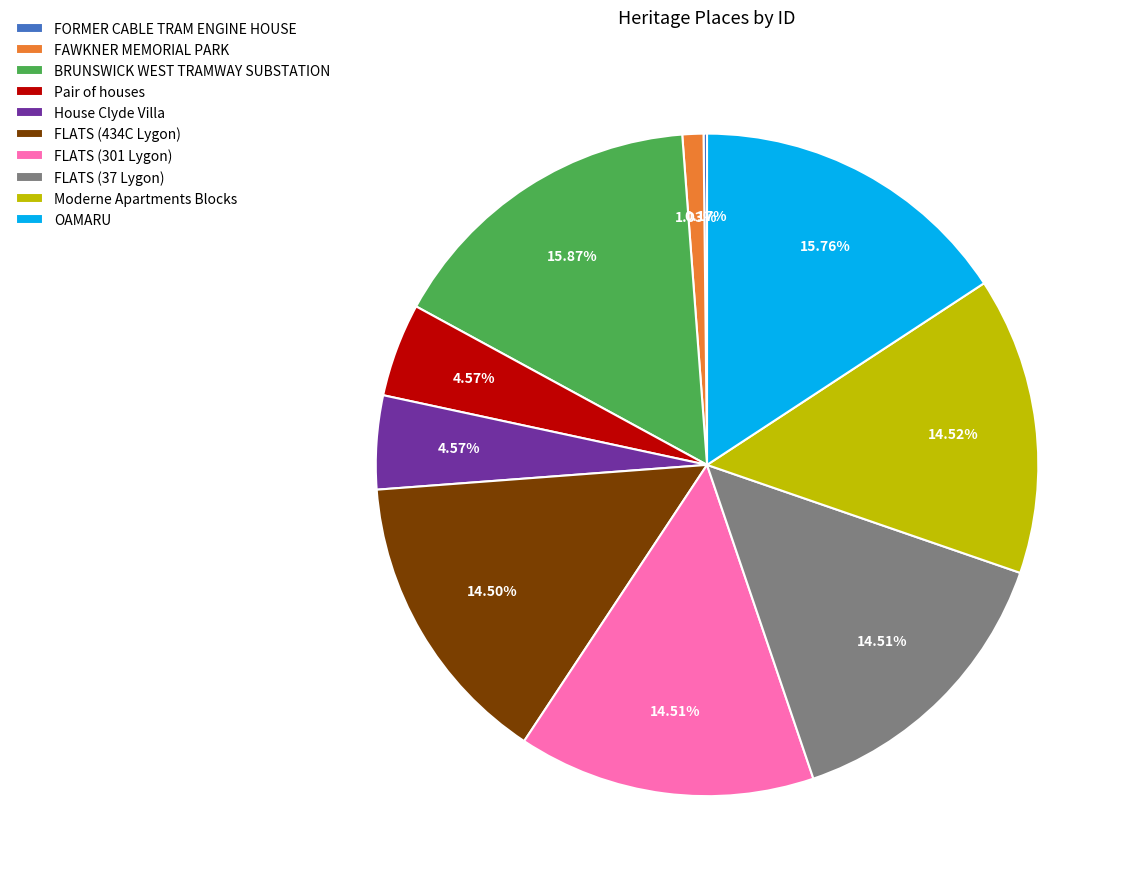

What percentage is the Moderne Apartments Blocks slice, to the nearest percent?

15%